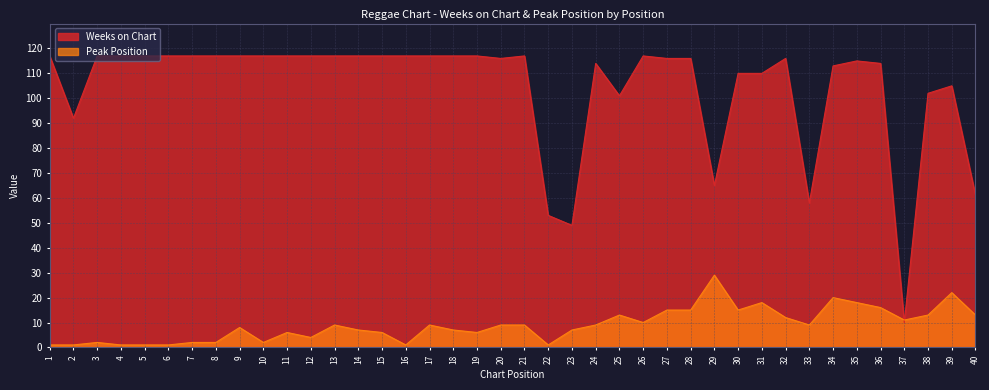

How many interior local valleys does the Weeks on Chart series have?

7